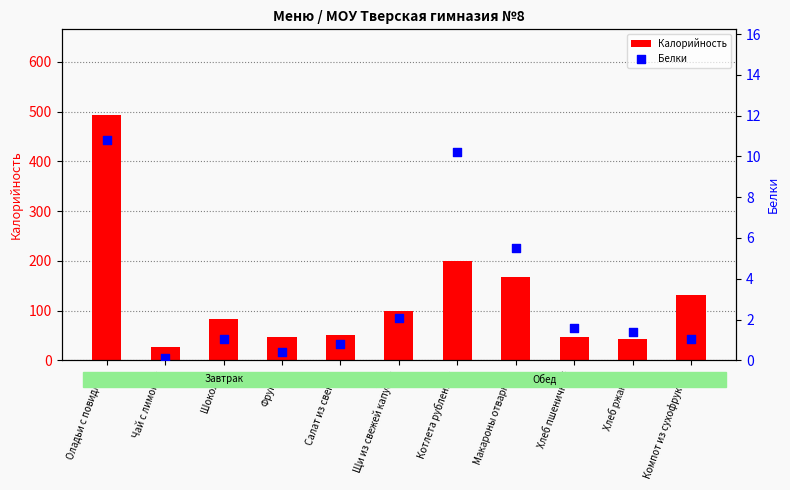

What are all the series names shown in the legend?

Калорийность, Белки